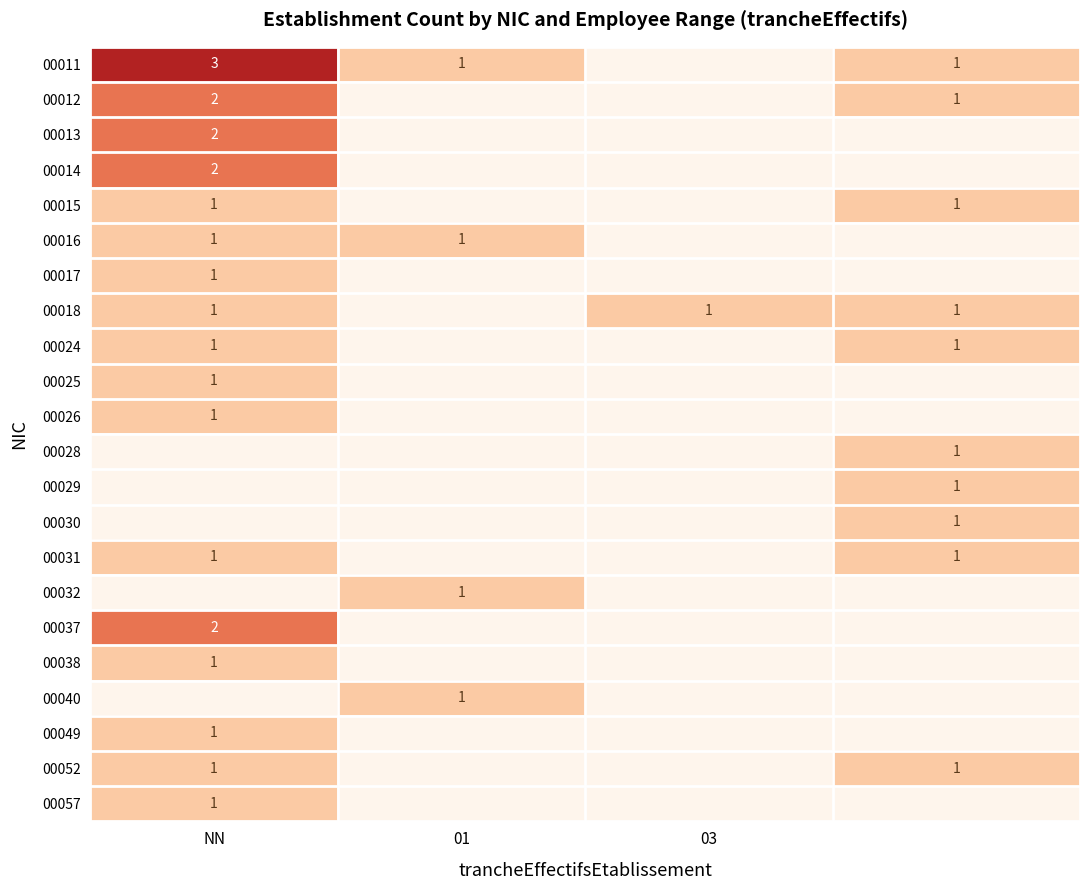

True or false: 00026 has a value of 1 at NN.

True